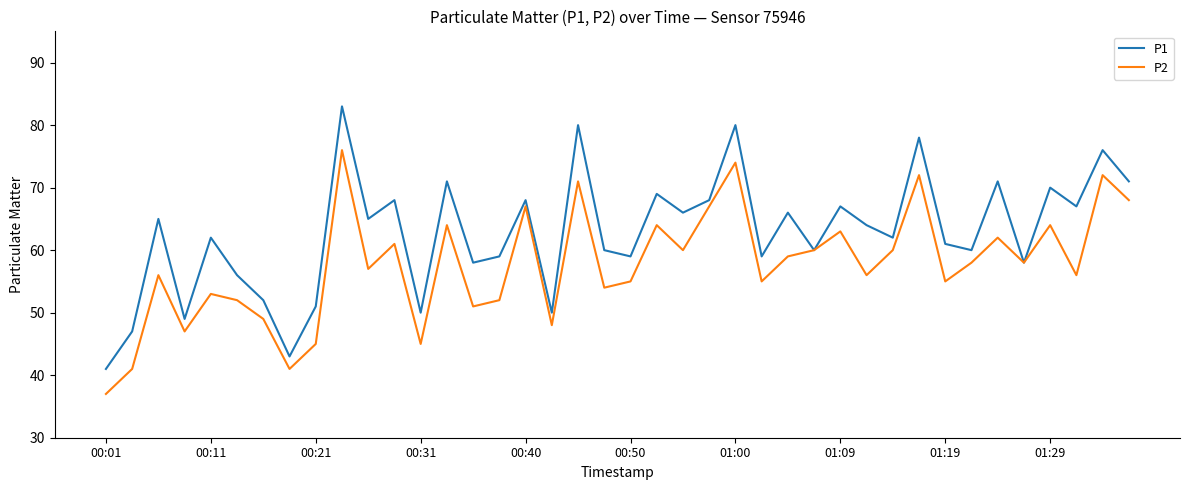

In P1, how many points are lower than both neighbors (excluding endpoints)?

14